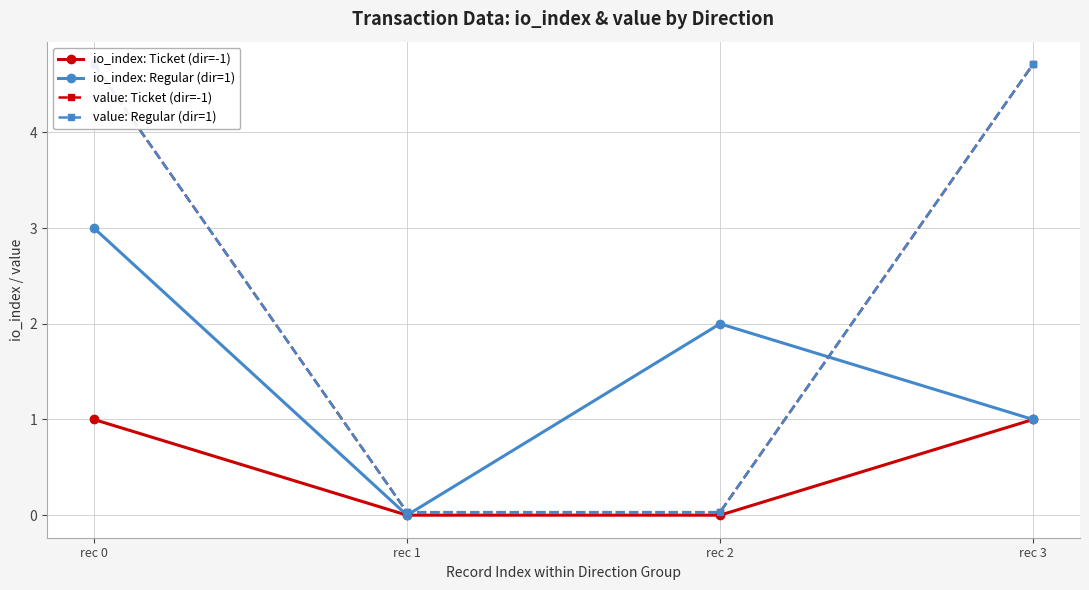

Rank the series by their maximum value, from lowest to highest.

io_index: Ticket (dir=-1), io_index: Regular (dir=1), value: Ticket (dir=-1), value: Regular (dir=1)